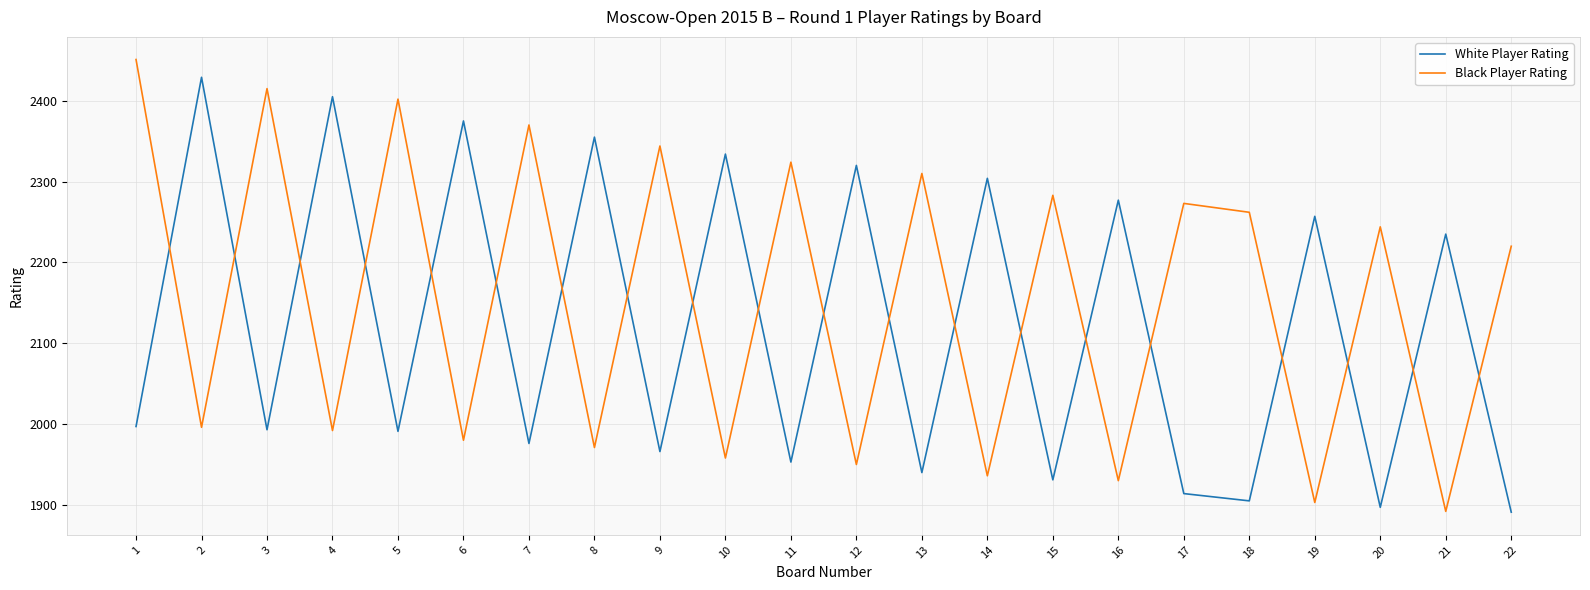

The value of White Player Rating at 6 is 2375. True or false?

True